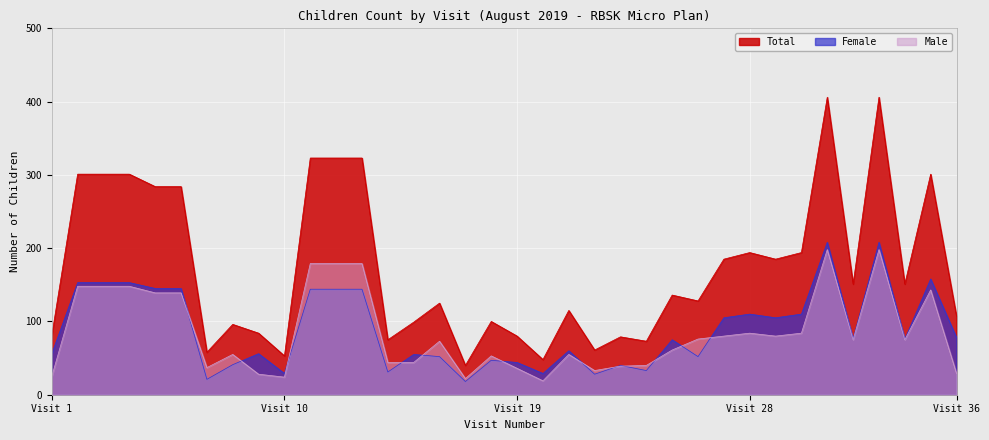

What is the value of the Total point at the 22nd from the left?

61